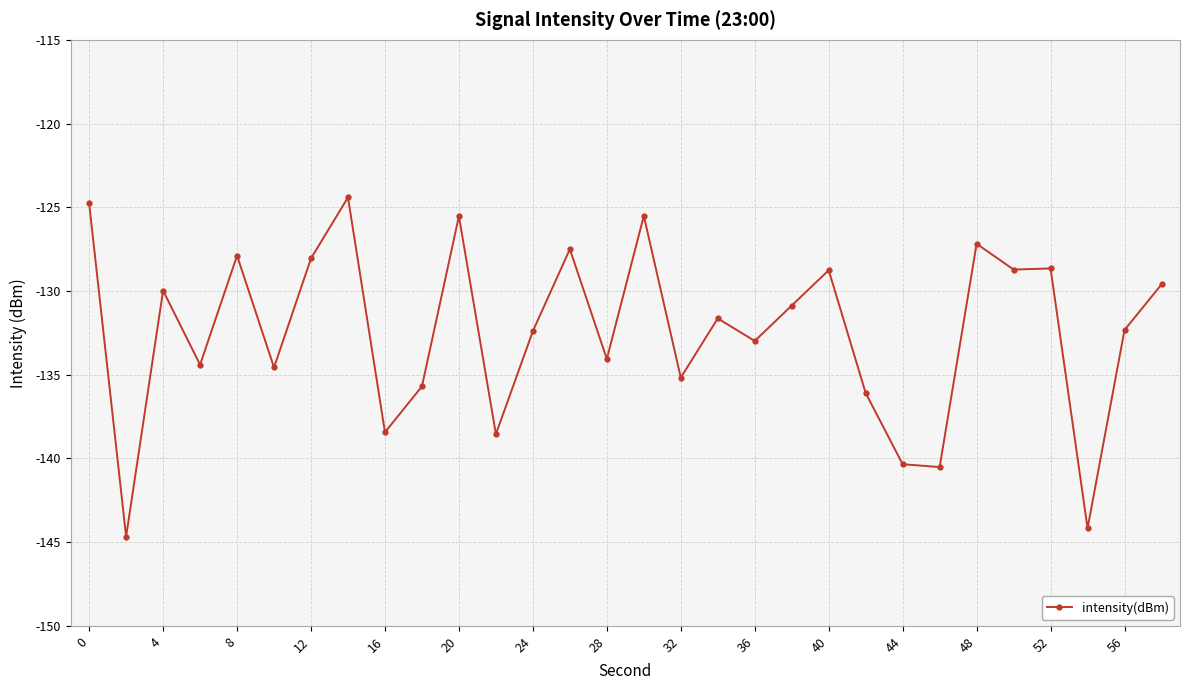

What is the smallest value displayed?

-144.7